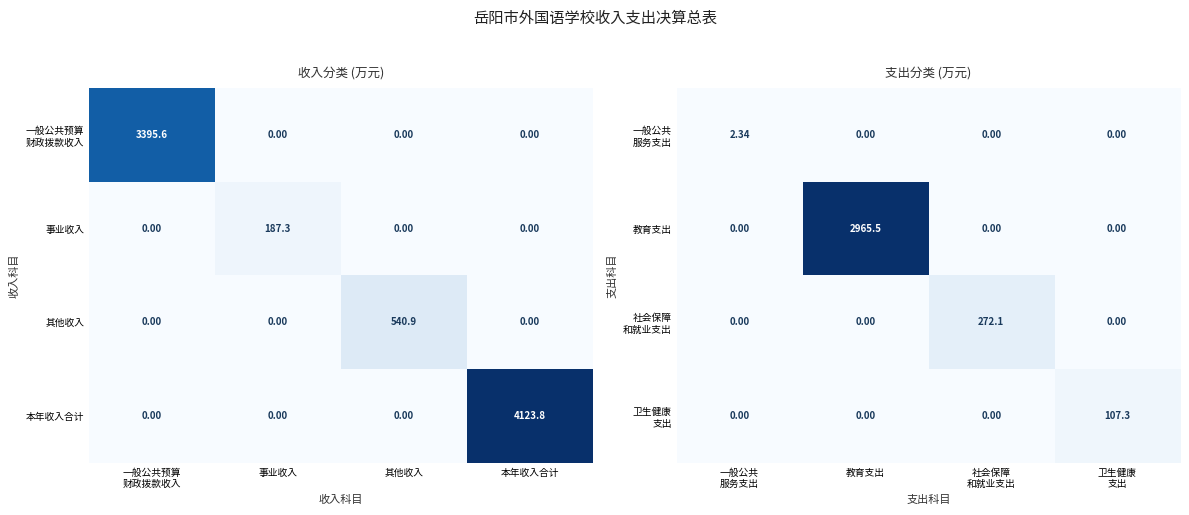

What is the average value of the 本年收入合计 series?

1031.0